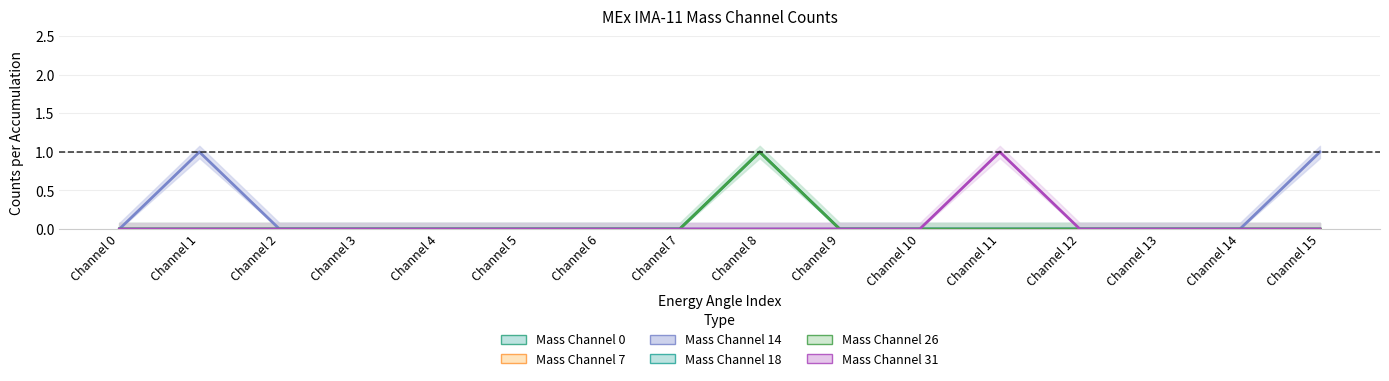

True or false: Mass Channel 14 has more than 1 interior local peaks.

False